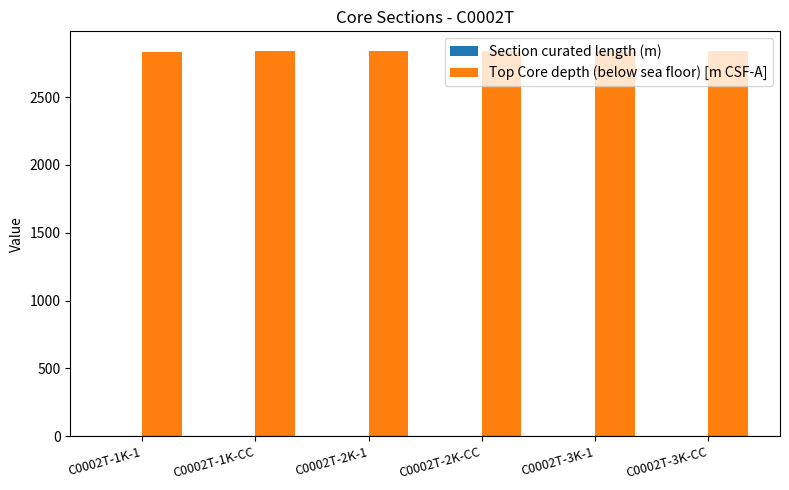

What is the maximum value shown in the chart?

2843.3